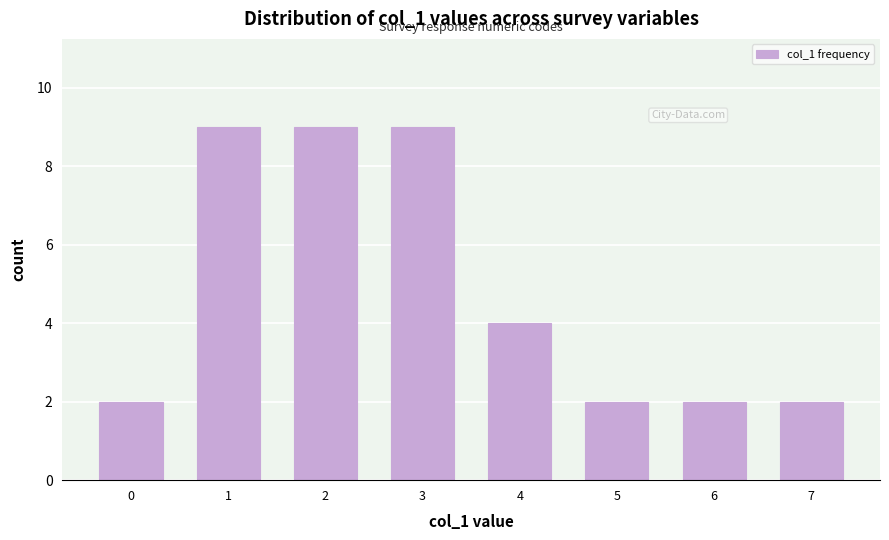

Reading right to left, what are all the values shown in this chart?

7=2	6=2	5=2	4=4	3=9	2=9	1=9	0=2